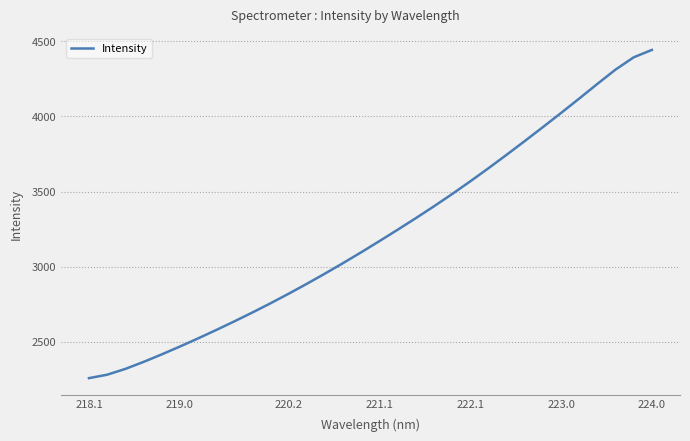

What is the minimum value shown in the chart?

2258.9